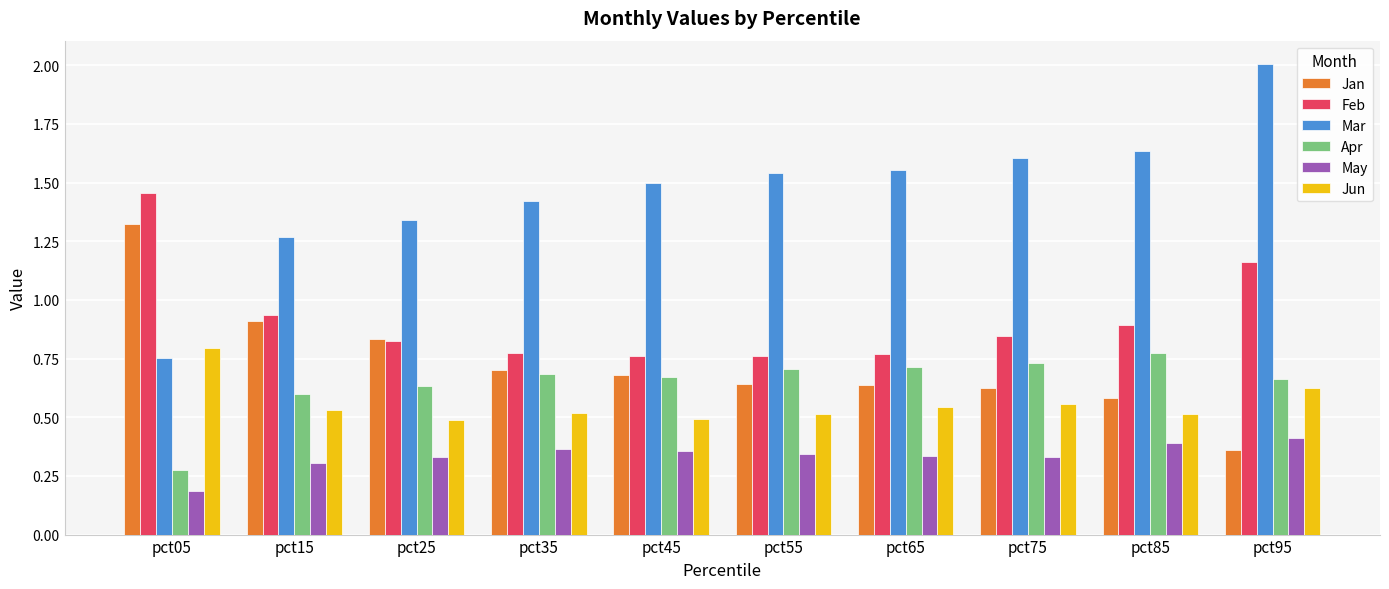

Is the value of Apr at pct05 greater than the value of Mar at pct75?

No